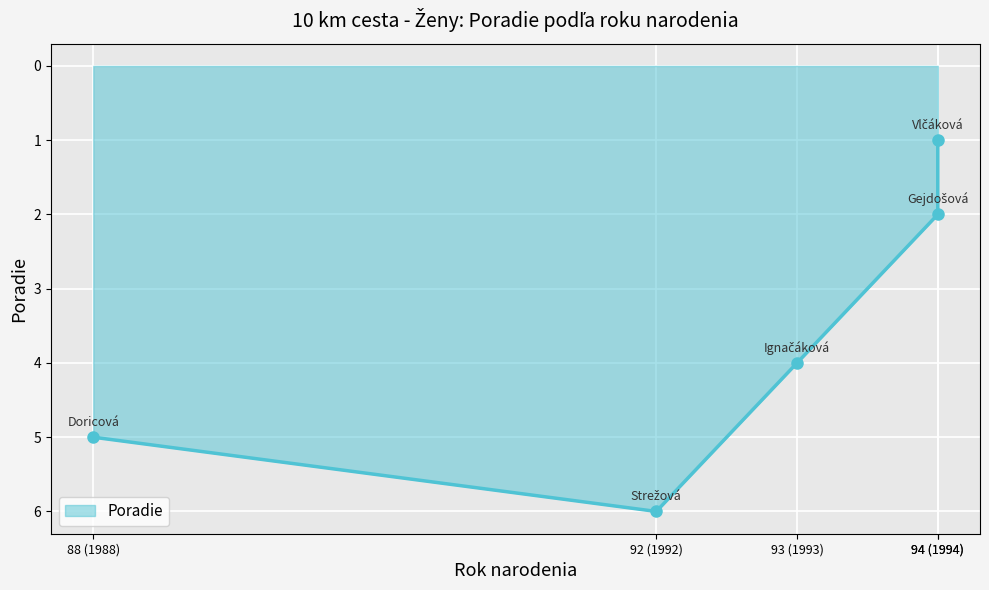

True or false: the data has more than 2 interior local peaks.

False